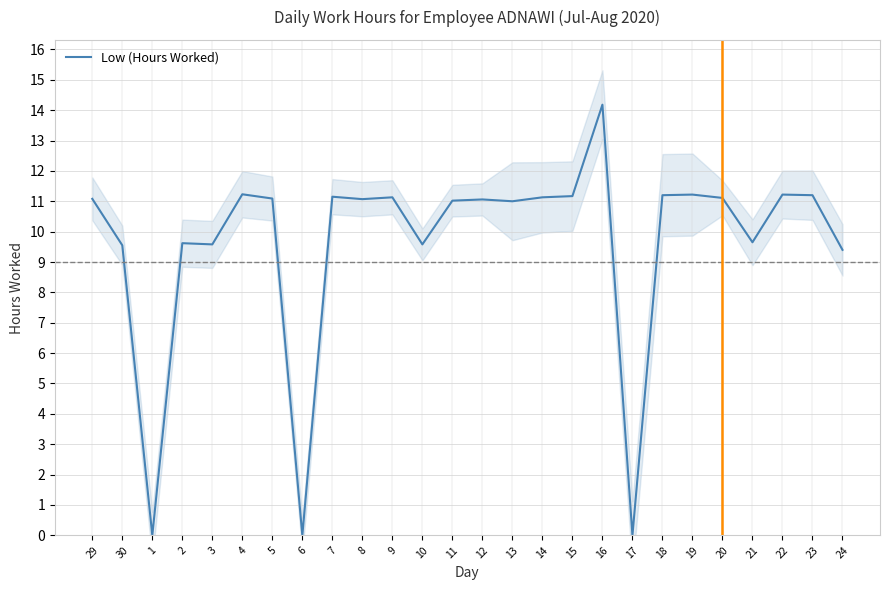

Reading left to right, what are all the values shown in this chart?

29=11.1	30=9.6	1=0.0	2=9.6	3=9.6	4=11.2	5=11.1	6=0.0	7=11.2	8=11.1	9=11.1	10=9.6	11=11.0	12=11.1	13=11.0	14=11.1	15=11.2	16=14.2	17=0.0	18=11.2	19=11.2	20=11.1	21=9.7	22=11.2	23=11.2	24=9.4